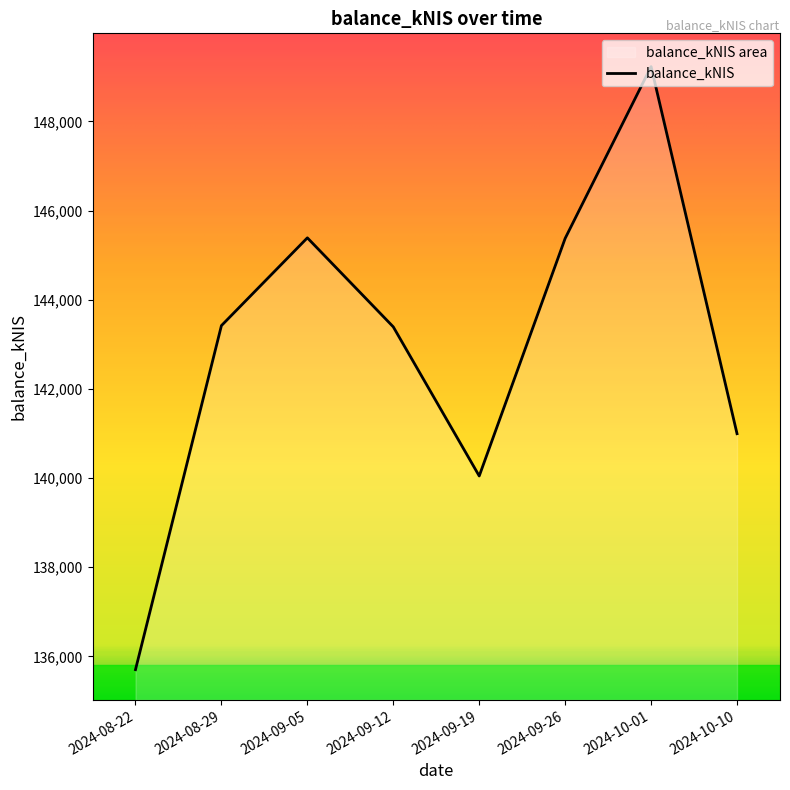

Which category has the lowest value across all series?

2024-08-22